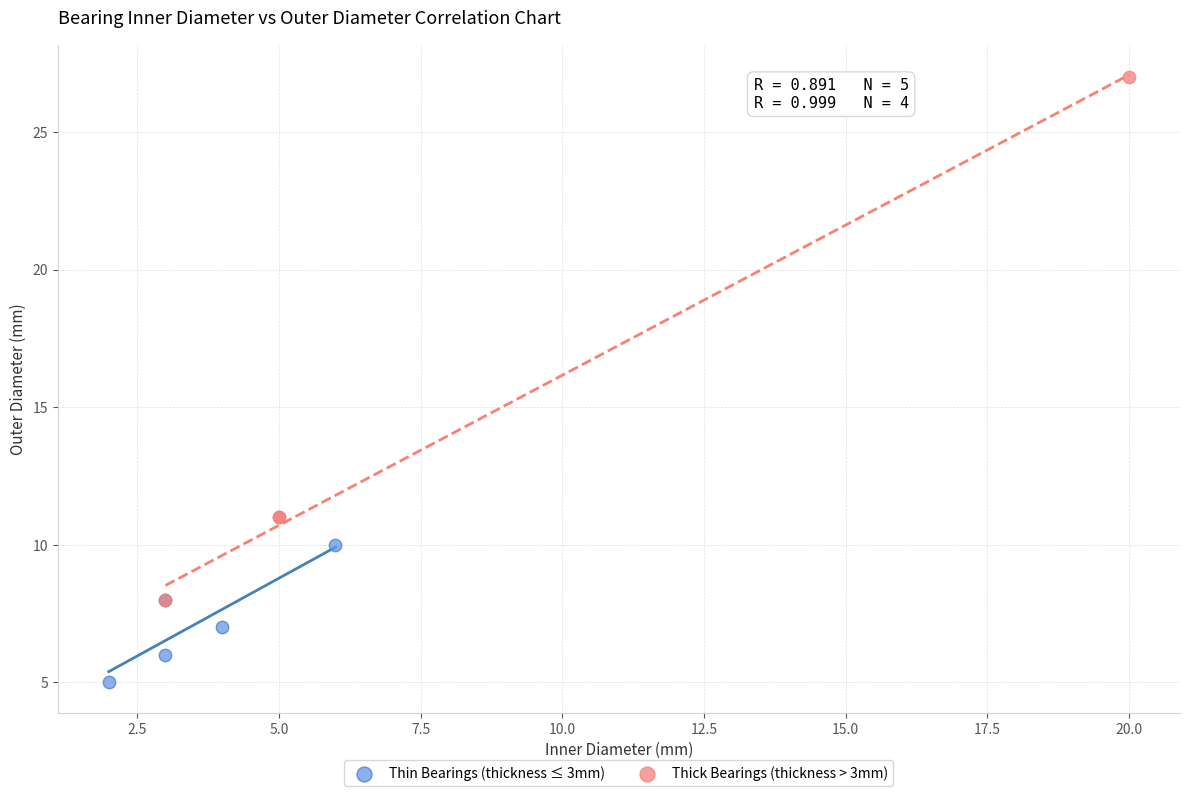

Which series contains the lowest Y value?

Thin Bearings (thickness ≤ 3mm)